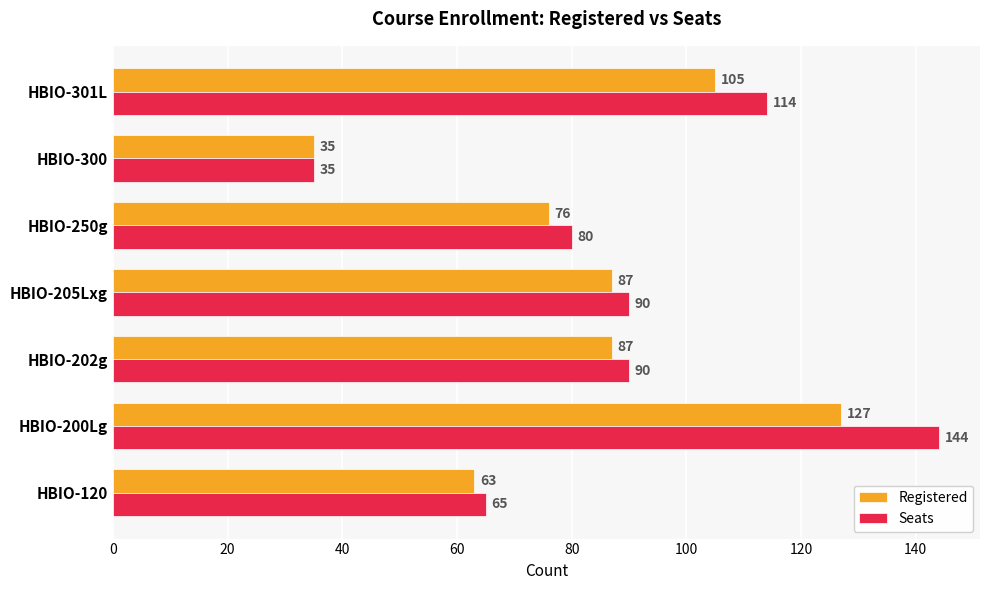

True or false: Seats has a value of 80 at HBIO-250g.

True